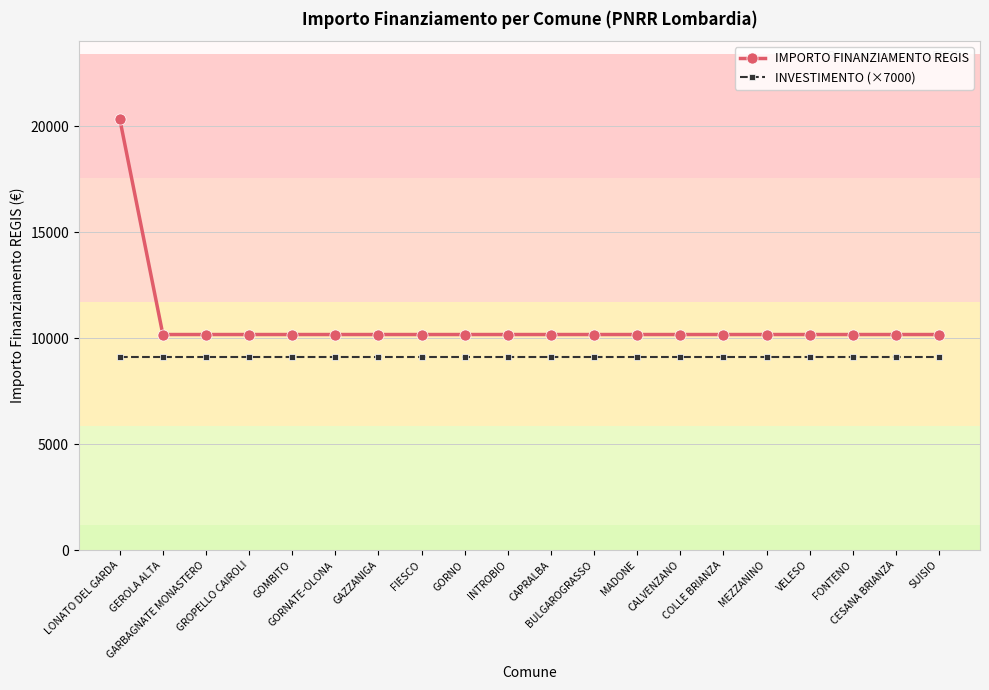

True or false: IMPORTO FINANZIAMENTO REGIS has a value of 2057 at CALVENZANO.

False